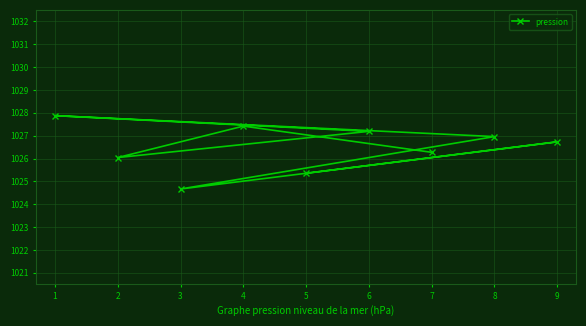

True or false: the data has more than 1 interior local peaks.

True